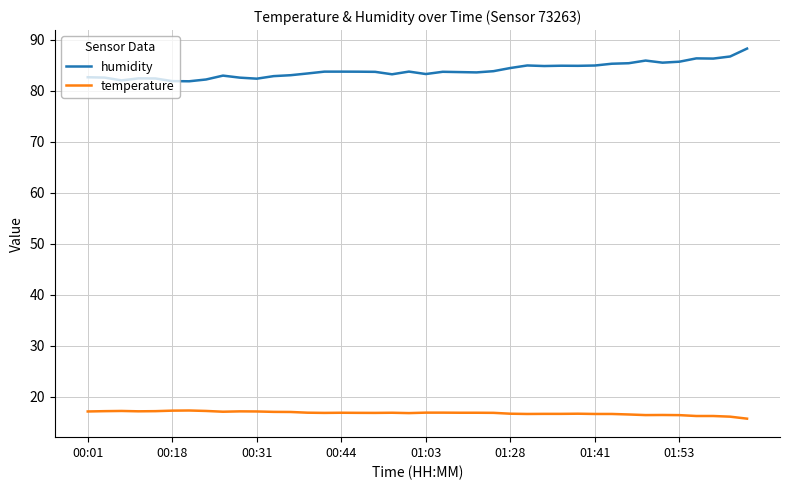

At how many categories does at least one series exceed 66?

40